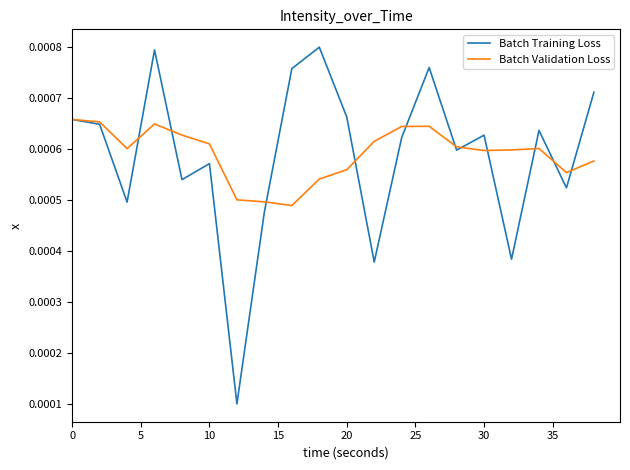

List the series in order of their peak value, lowest first.

Batch Validation Loss, Batch Training Loss